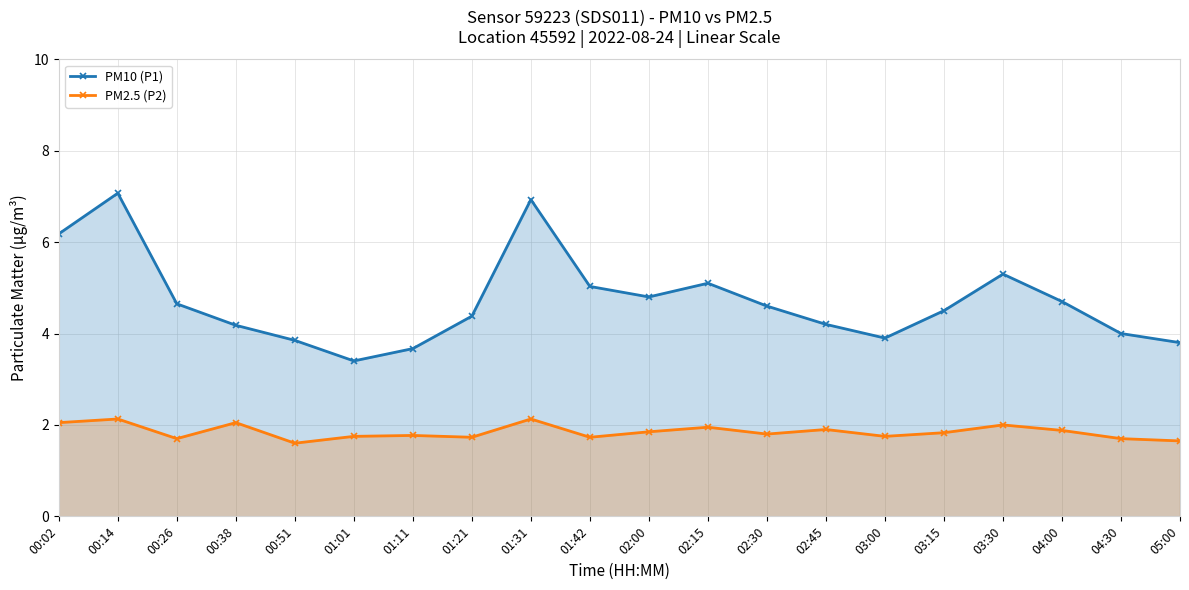

Reading left to right, what are all the values shown in this chart?

PM10 (P1): 6.2	7.1	4.7	4.2	3.9	3.4	3.7	4.4	6.9	5.0	4.8	5.1	4.6	4.2	3.9	4.5	5.3	4.7	4.0	3.8
PM2.5 (P2): 2.0	2.1	1.7	2.0	1.6	1.8	1.8	1.7	2.1	1.7	1.9	1.9	1.8	1.9	1.8	1.8	2.0	1.9	1.7	1.6